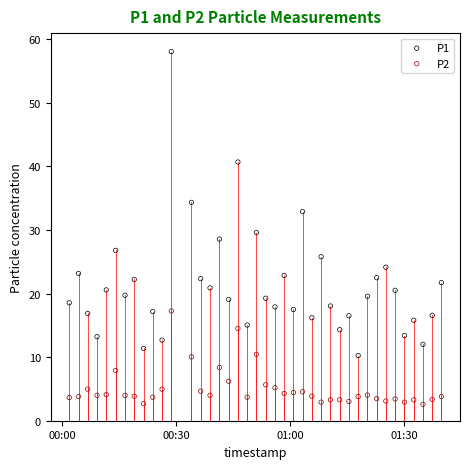

Across all data points, what is the range of Y values (max minus min)?

55.5